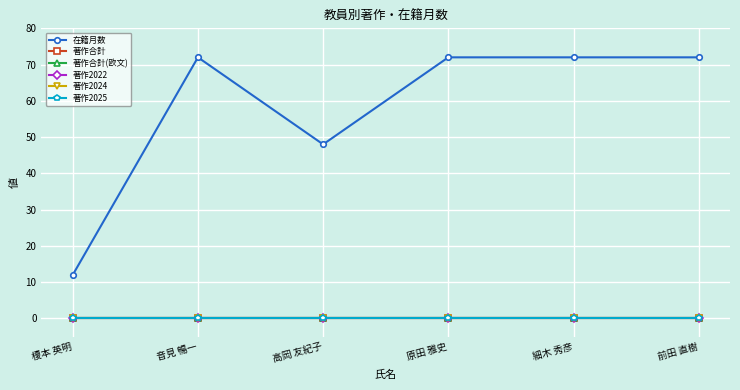

List the labels in order of 著作2024 value, largest first.

榎本 英明, 音見 暢一, 高岡 友紀子, 原田 雅史, 細木 秀彦, 前田 直樹